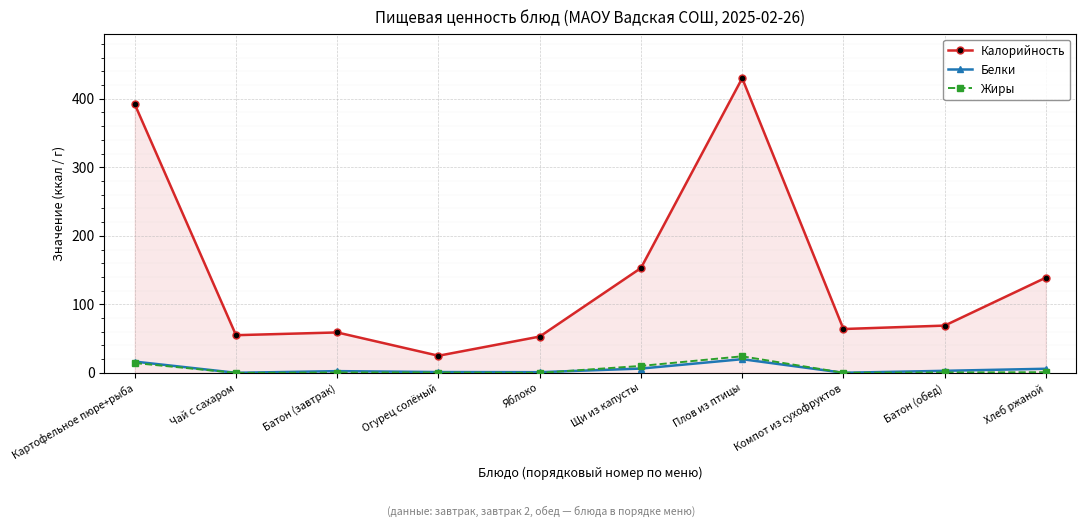

What is the label of the 4th point from the right?

Плов из птицы